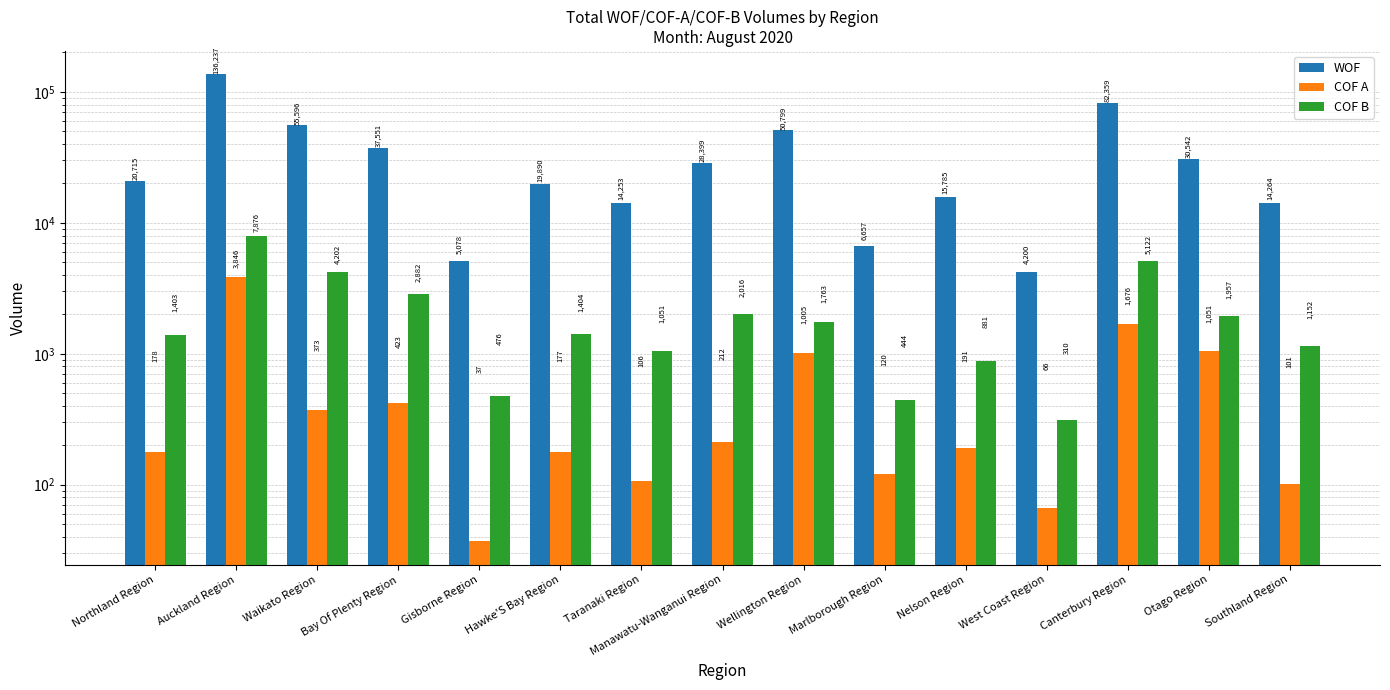

Which category has the lowest value across all series?

Gisborne Region